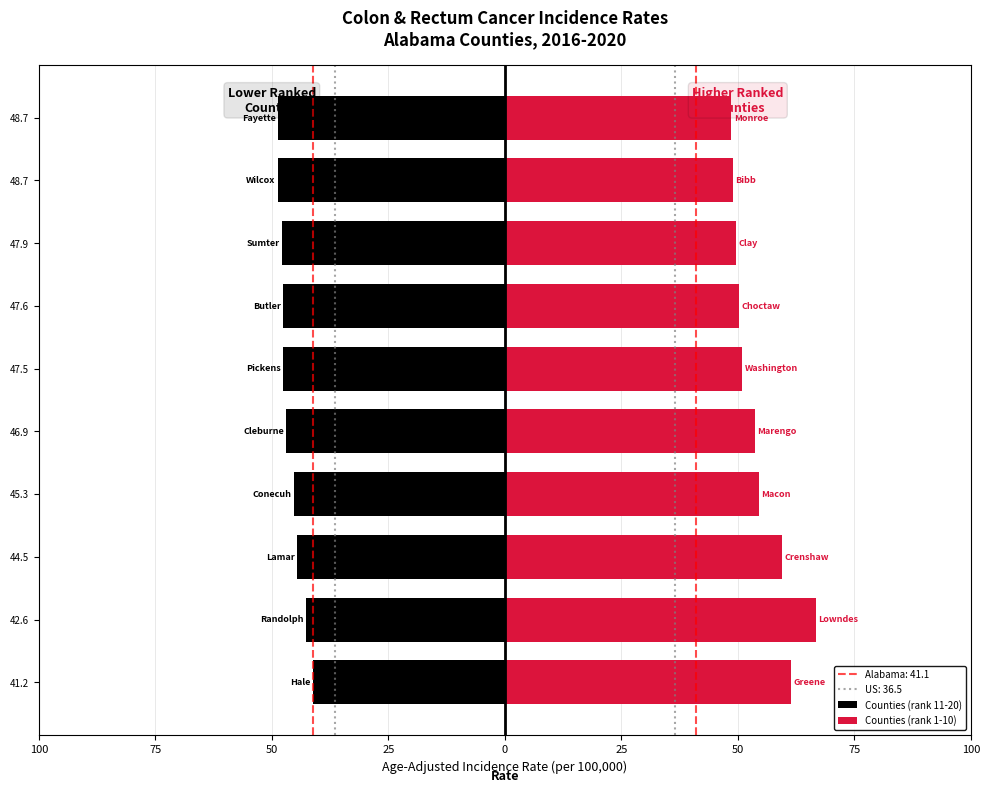

How many bars are there in total?

20